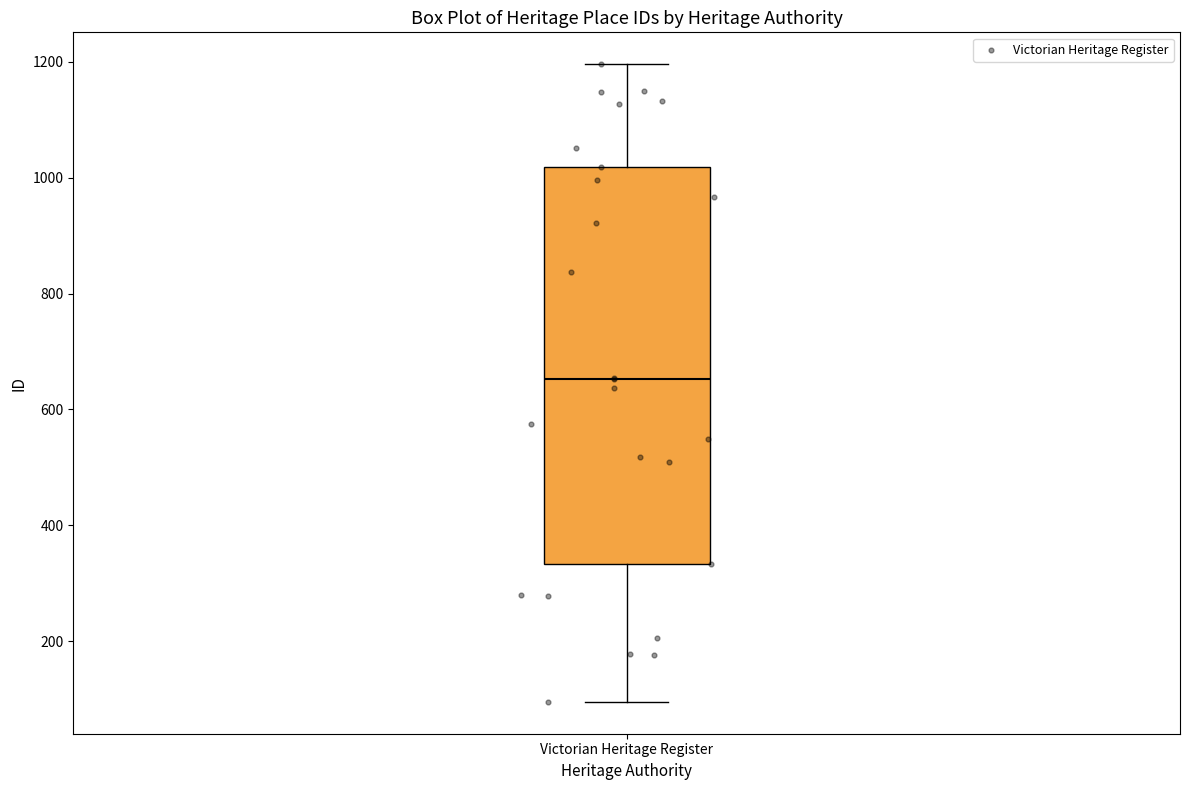

Where does the upper whisker of the box for Victorian Heritage Register end on the y-axis? The values are not printed on the chart, so give them approximately, as read against the axis.

1200